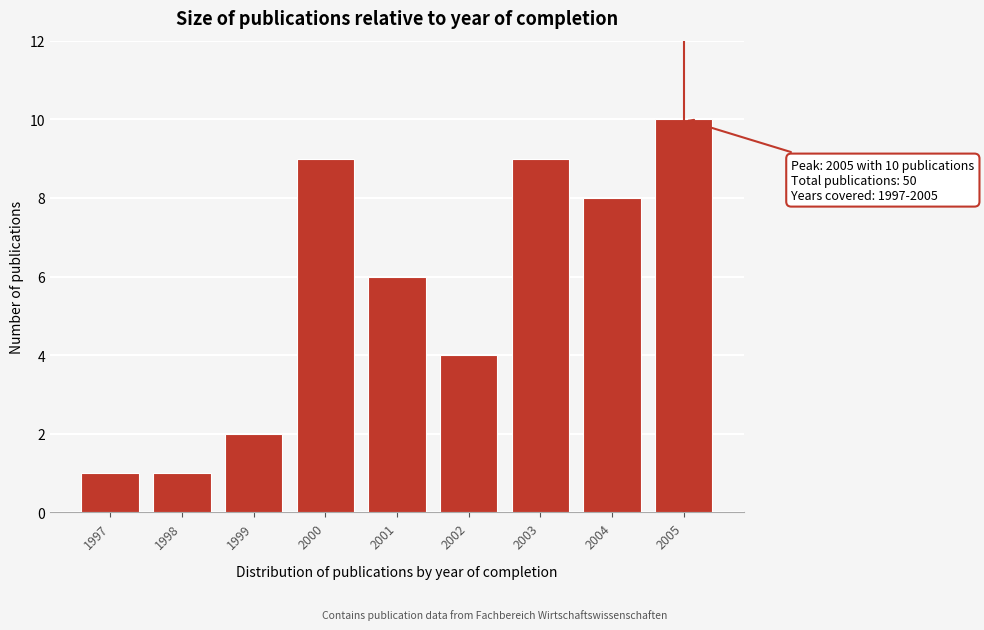

Reading right to left, extract all data points from this chart.

2005=10	2004=8	2003=9	2002=4	2001=6	2000=9	1999=2	1998=1	1997=1